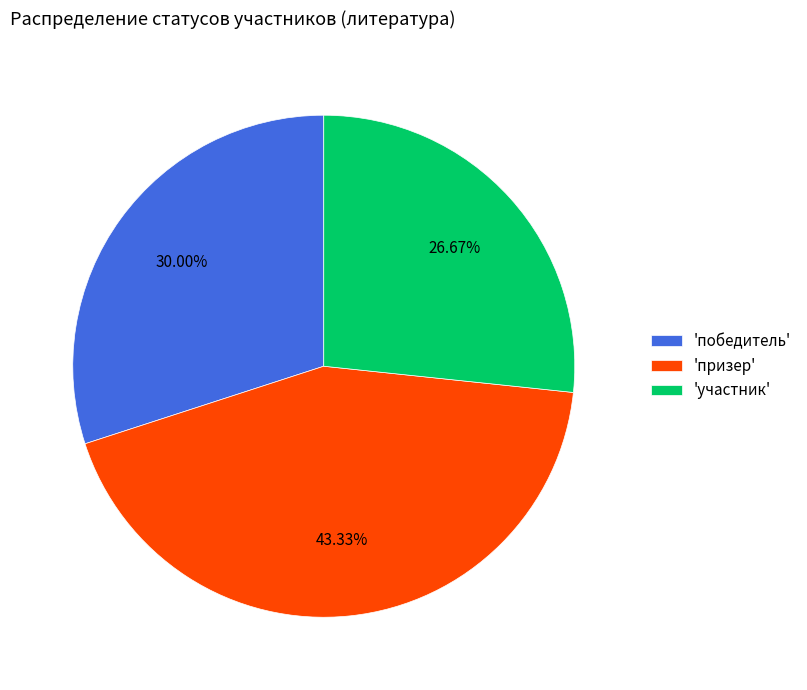

How many slices are in this pie chart?

3